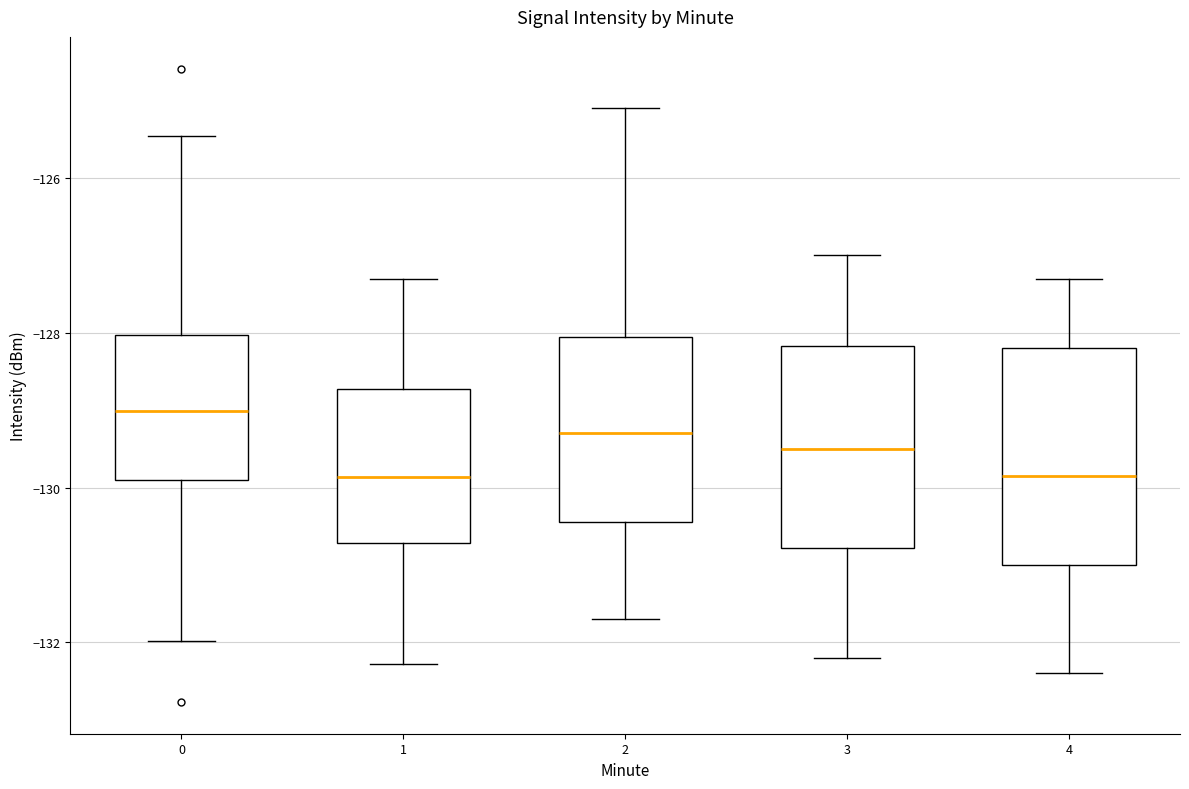

Which box has the highest median line?

0